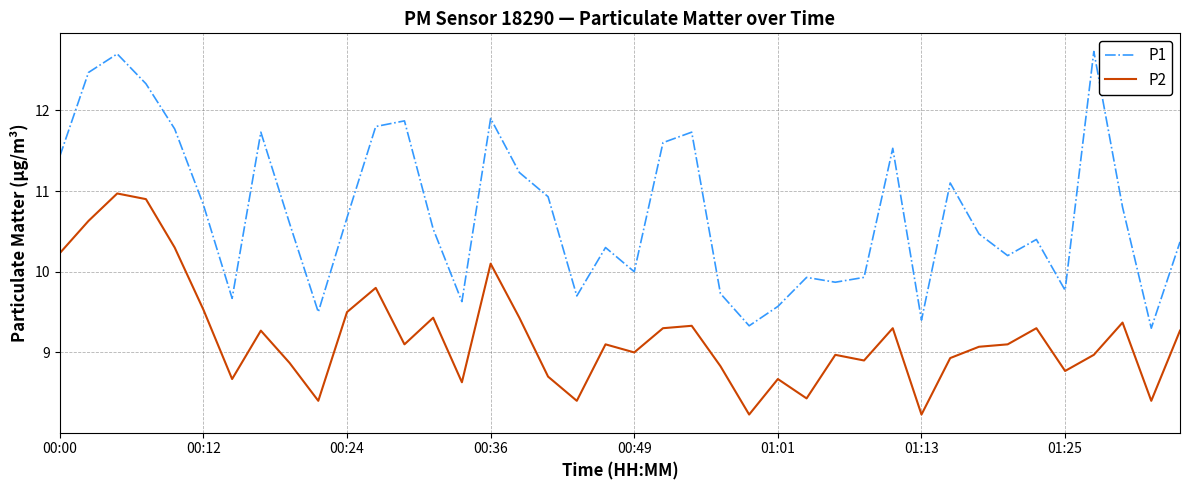

List the series in order of their overall mean, lowest first.

P2, P1